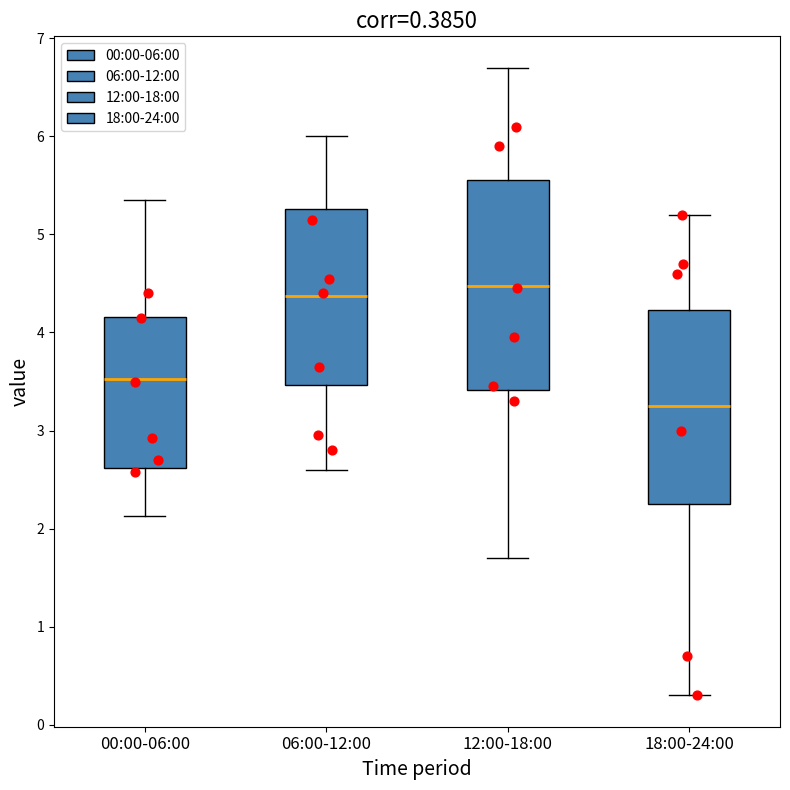

Which box is the tallest, from its lower edge to its upper edge?

12:00-18:00